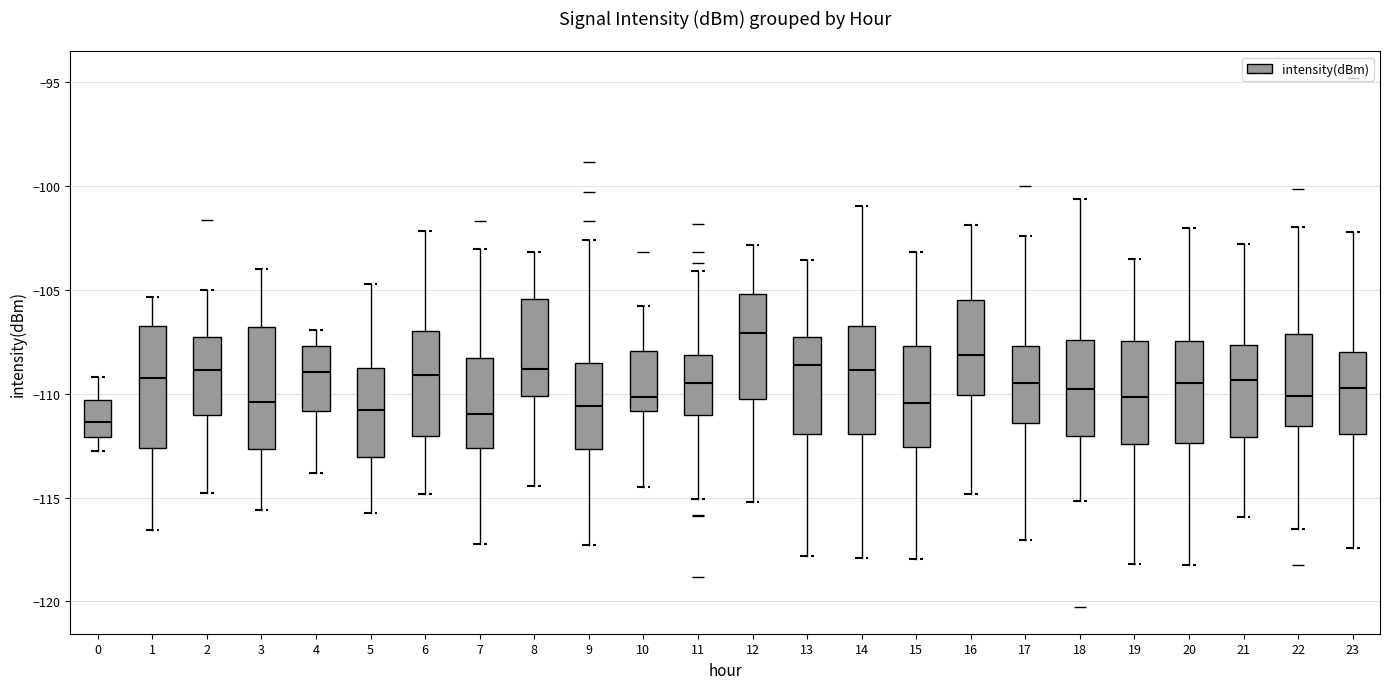

Reading left to right, read every box against the y-axis: the position of its median line, the range the box covers, and the ends of its whiskers. The values are not printed on the chart, so give them approximately, as read against the axis.

0: median -111.5, box -112.0 to -110.5, whiskers -113.0 to -109.0
1: median -109.0, box -112.5 to -106.5, whiskers -116.5 to -105.5
2: median -109.0, box -111.0 to -107.5, whiskers -115.0 to -105.0
3: median -110.5, box -112.5 to -107.0, whiskers -115.5 to -104.0
4: median -109.0, box -111.0 to -107.5, whiskers -114.0 to -107.0
5: median -111.0, box -113.0 to -108.5, whiskers -116.0 to -104.5
6: median -109.0, box -112.0 to -107.0, whiskers -115.0 to -102.0
7: median -111.0, box -112.5 to -108.5, whiskers -117.0 to -103.0
8: median -109.0, box -110.0 to -105.5, whiskers -114.5 to -103.0
9: median -110.5, box -112.5 to -108.5, whiskers -117.5 to -102.5
10: median -110.0, box -111.0 to -108.0, whiskers -114.5 to -106.0
11: median -109.5, box -111.0 to -108.0, whiskers -115.0 to -104.0
12: median -107.0, box -110.5 to -105.0, whiskers -115.0 to -103.0
13: median -108.5, box -112.0 to -107.5, whiskers -118.0 to -103.5
14: median -109.0, box -112.0 to -106.5, whiskers -118.0 to -101.0
15: median -110.5, box -112.5 to -107.5, whiskers -118.0 to -103.0
16: median -108.0, box -110.0 to -105.5, whiskers -115.0 to -102.0
17: median -109.5, box -111.5 to -107.5, whiskers -117.0 to -102.5
18: median -110.0, box -112.0 to -107.5, whiskers -115.0 to -100.5
19: median -110.0, box -112.5 to -107.5, whiskers -118.0 to -103.5
20: median -109.5, box -112.5 to -107.5, whiskers -118.5 to -102.0
21: median -109.5, box -112.0 to -107.5, whiskers -116.0 to -103.0
22: median -110.0, box -111.5 to -107.0, whiskers -116.5 to -102.0
23: median -109.5, box -112.0 to -108.0, whiskers -117.5 to -102.0